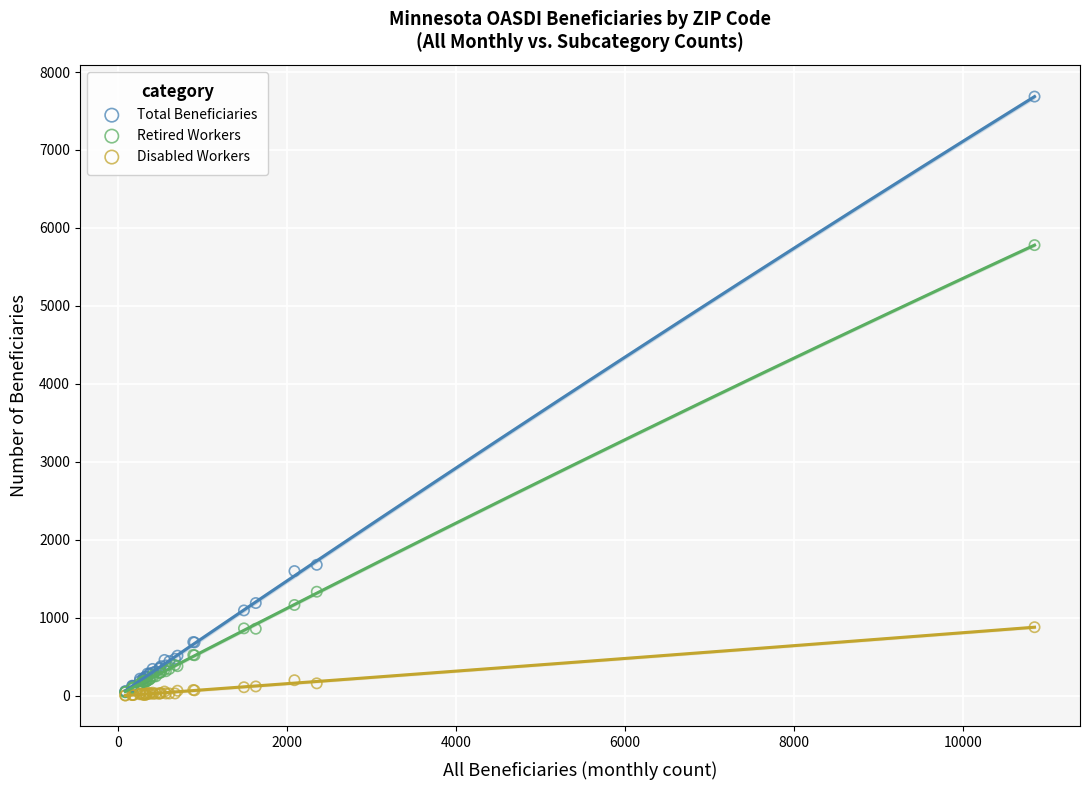

In the Total Beneficiaries series, what Y value is closest to 3870?

1680